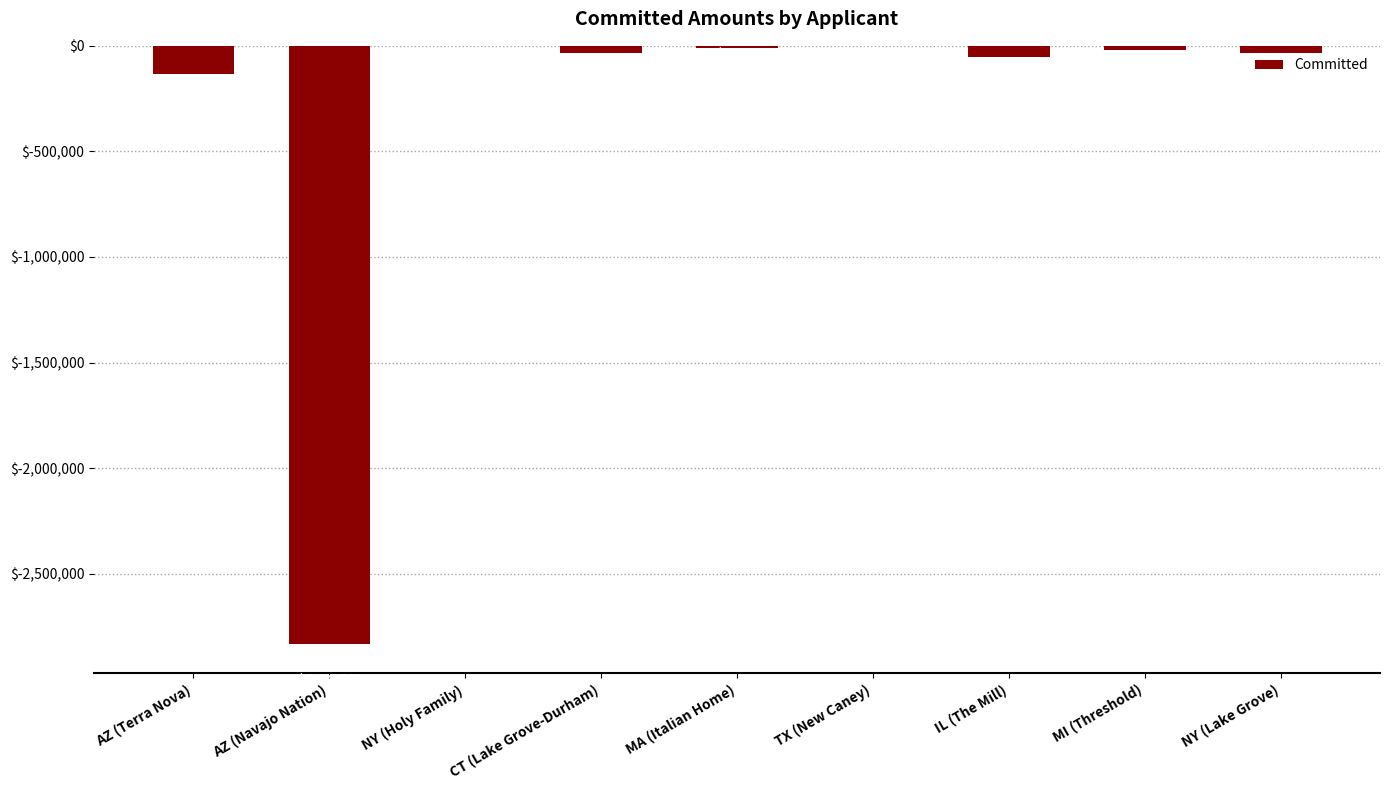

What is the greatest value displayed?

-72.6